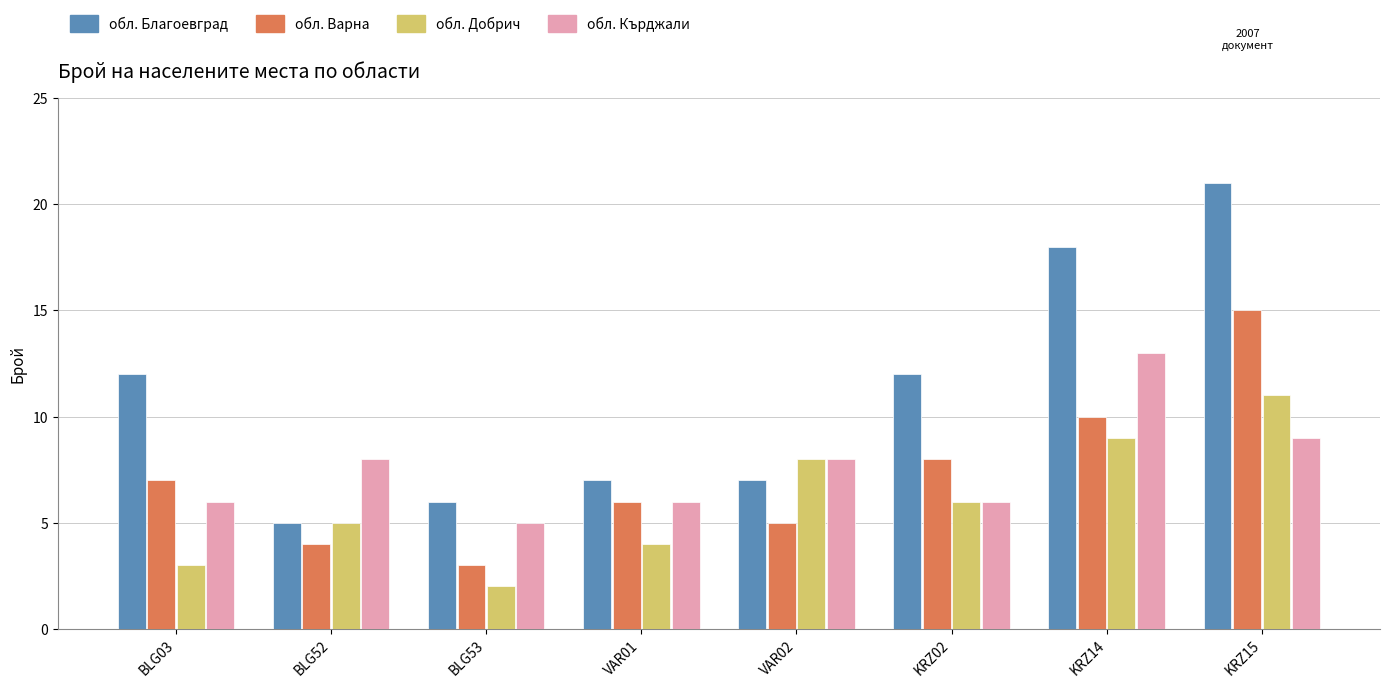

What is the average value of the обл. Добрич series?

6